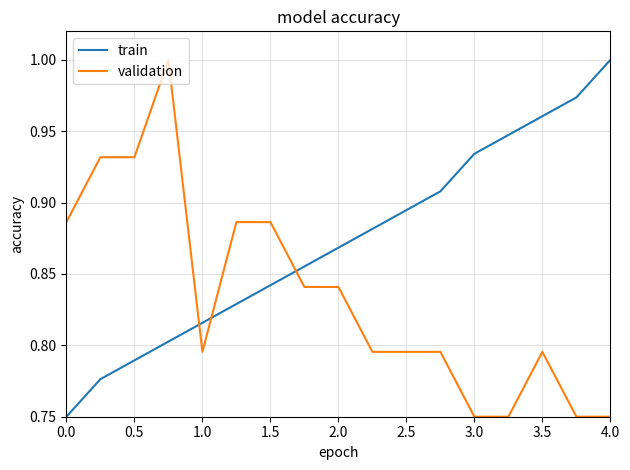

True or false: train and validation cross at least once.

True